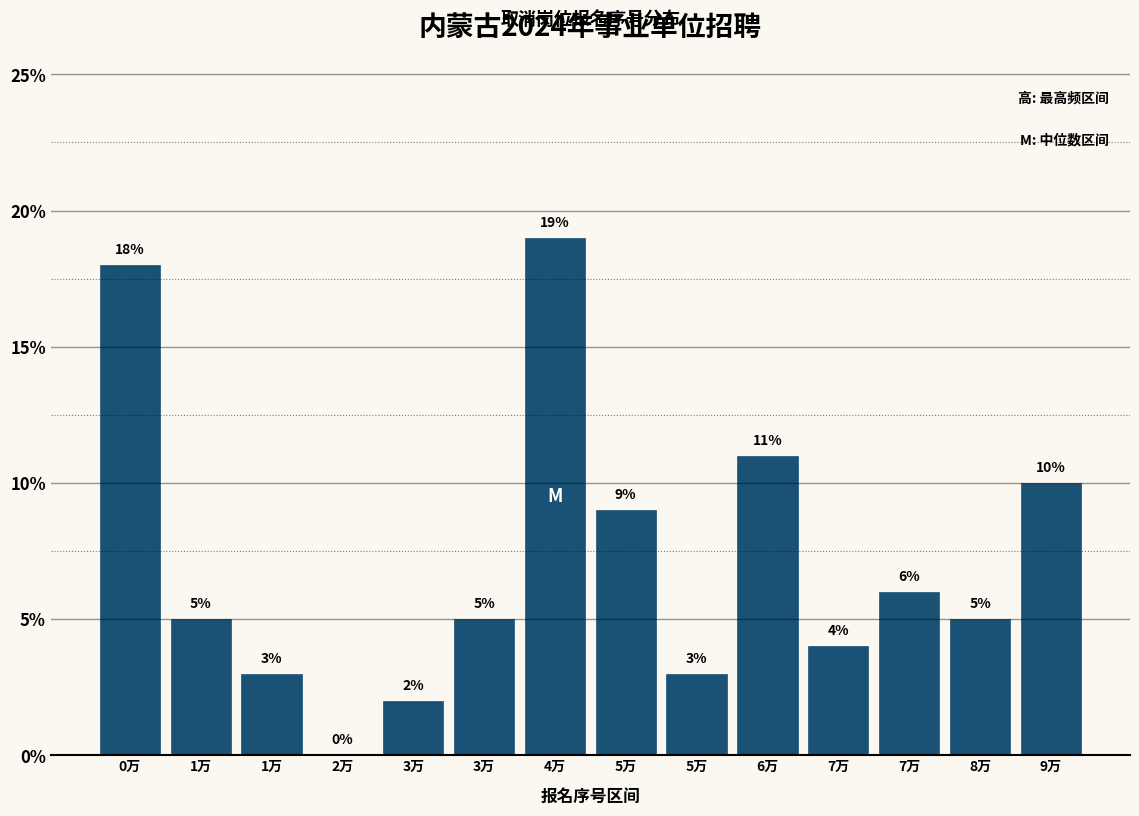

How many categories are shown in the chart?

14